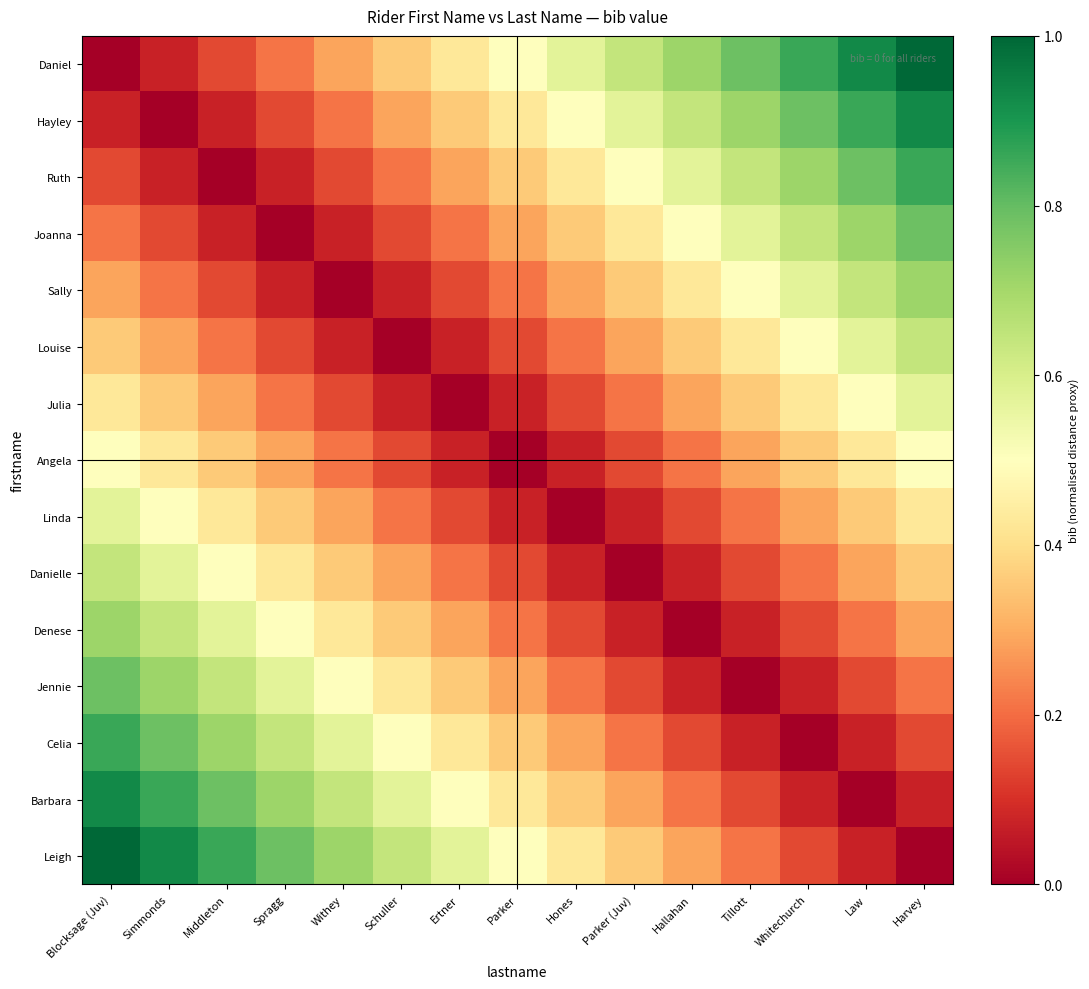

At which category is the sum across all series the highest?

Blocksage (Juv)